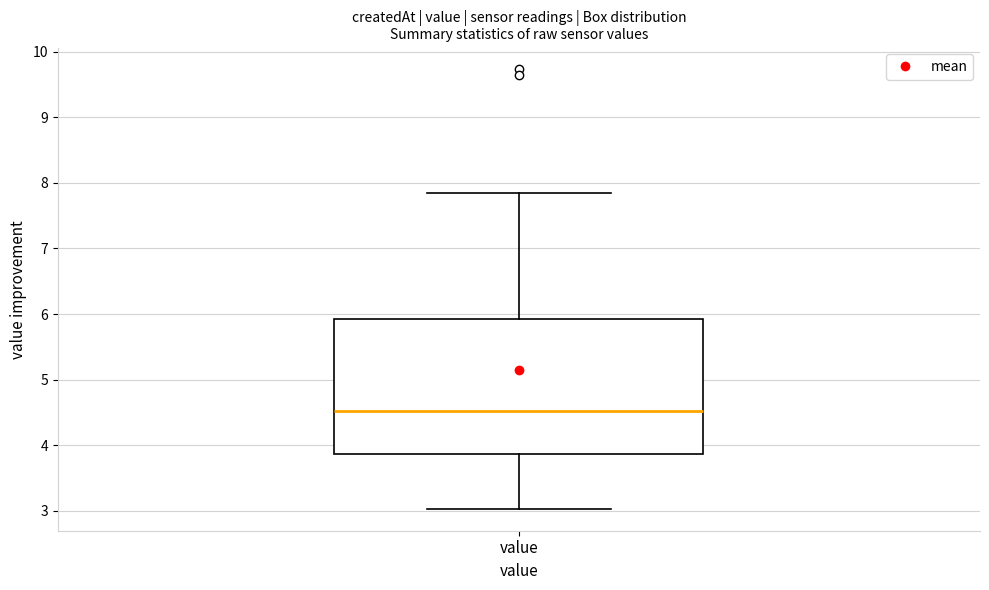

Transcribe this box plot: give where the median line is, the range the box spans, and where the two whiskers end, as read against the y-axis. The values are not printed on the chart, so give them approximately, as read against the axis.

median 4.5, box 3.9 to 5.9, whiskers 3.0 to 7.9